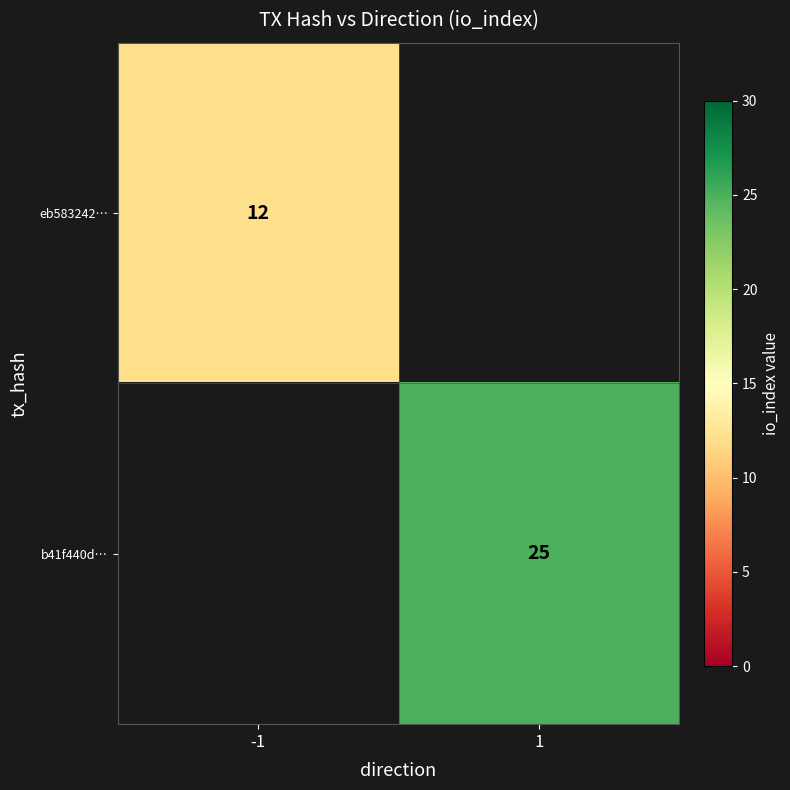

Which category has the lowest value across all series?

-1